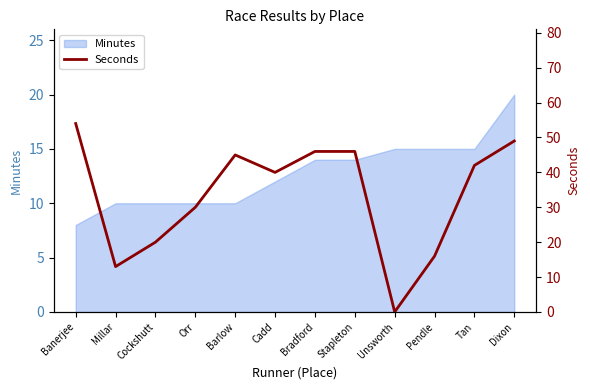

True or false: there are more than 0 points higher than both neighbors.

True